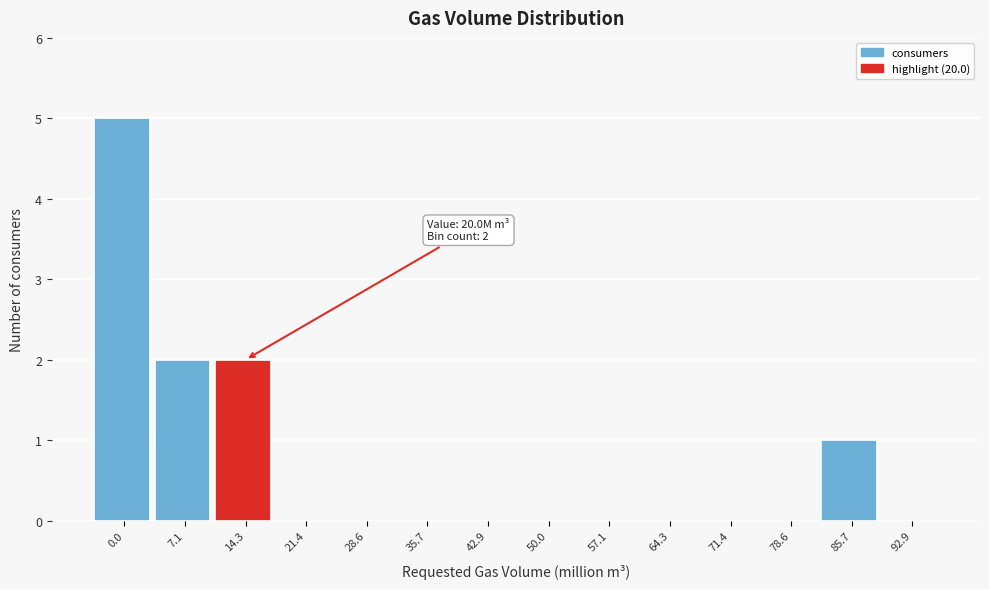

Reading left to right, extract all data points from this chart.

0.0=5	7.1=2	14.3=2	21.4=0	28.6=0	35.7=0	42.9=0	50.0=0	57.1=0	64.3=0	71.4=0	78.6=0	85.7=1	92.9=0